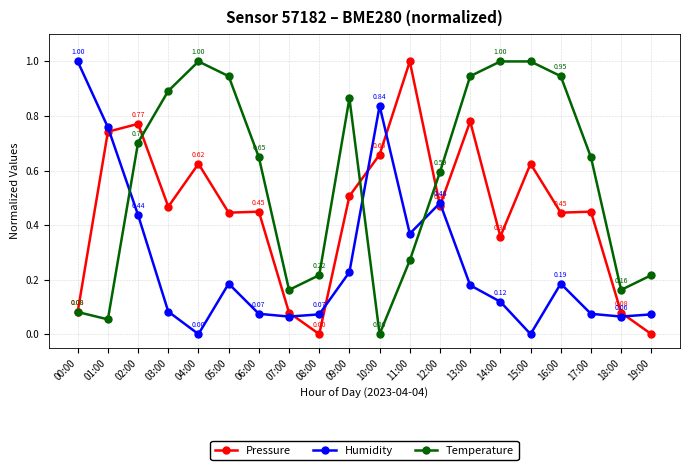

Is the value of Temperature at 08:00 greater than the value of Pressure at 13:00?

No